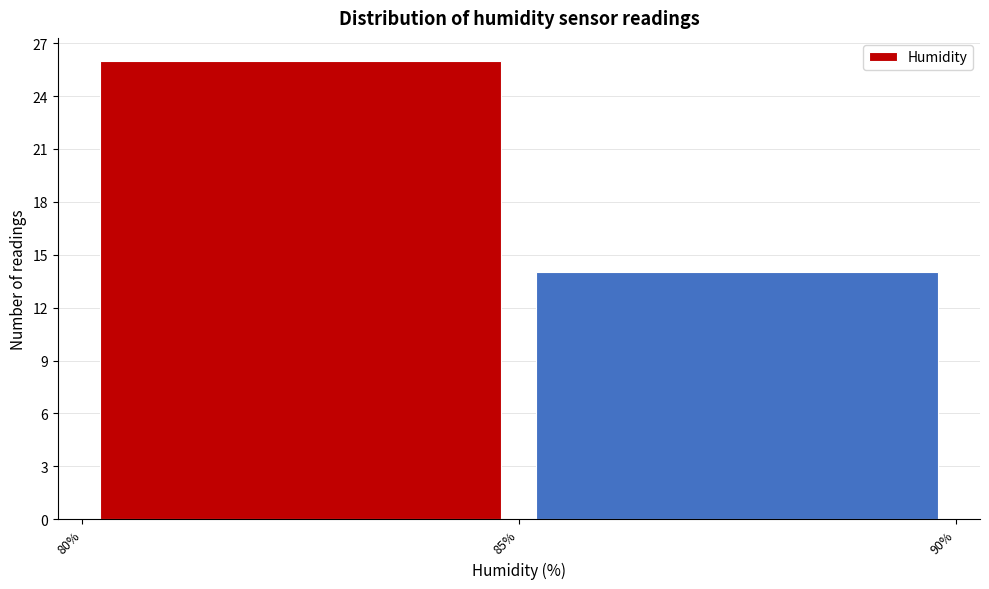

Reading left to right, transcribe this chart: for each bar, give the range it covers on the x-axis and its height. The values are not printed on the chart, so give them approximately, as read against the axis.

80% to 85%: 26
85% to 90%: 14